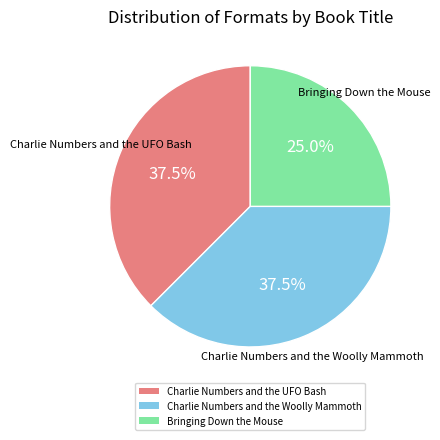

Which slice is the smallest?

Bringing Down the Mouse